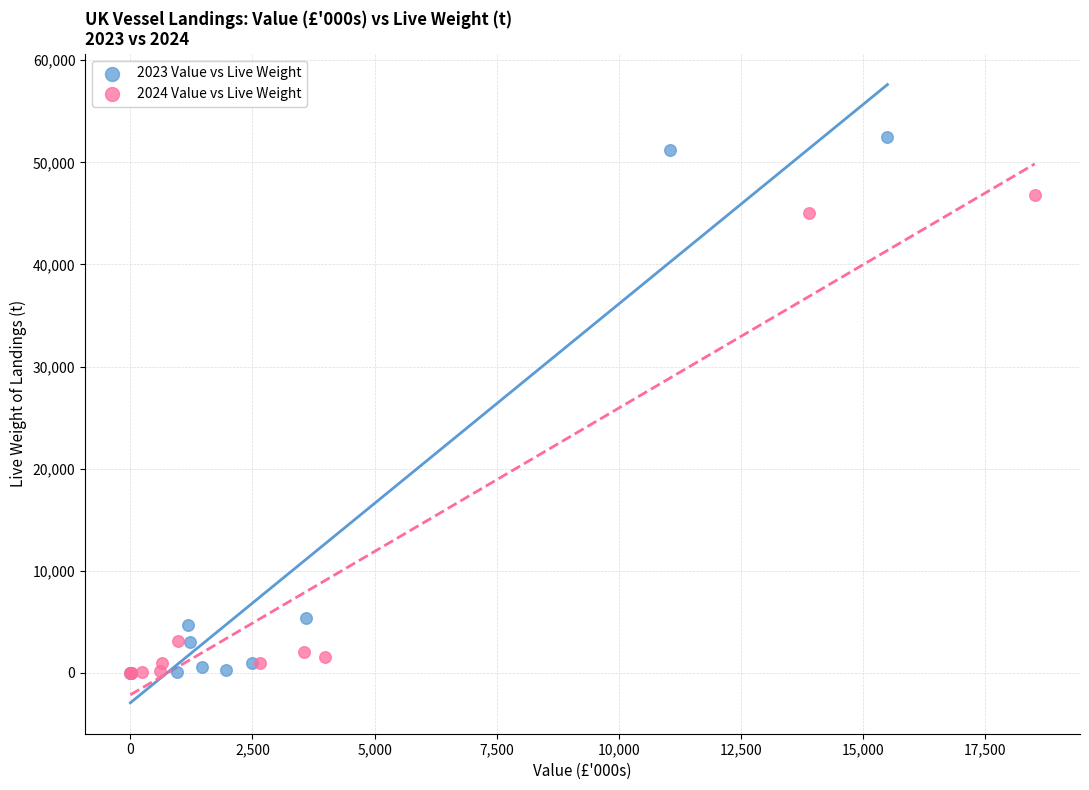

Which series reaches the maximum Y coordinate?

2023 Value vs Live Weight